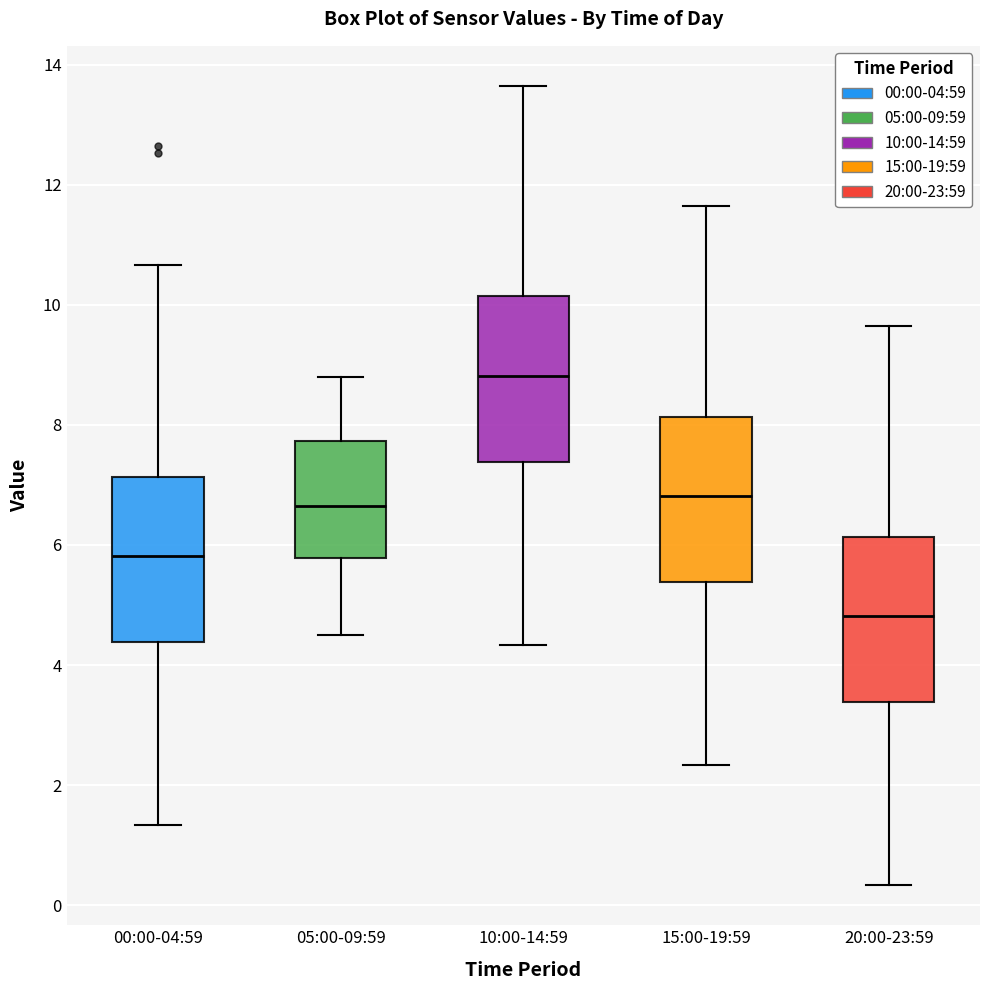

Reading left to right, transcribe this box plot: for each box, give where its median line is, the range the box spans, and where its two whiskers end, as read against the y-axis. The values are not printed on the chart, so give them approximately, as read against the axis.

00:00-04:59: median 5.8, box 4.4 to 7.2, whiskers 1.4 to 10.6
05:00-09:59: median 6.6, box 5.8 to 7.8, whiskers 4.6 to 8.8
10:00-14:59: median 8.8, box 7.4 to 10.2, whiskers 4.4 to 13.6
15:00-19:59: median 6.8, box 5.4 to 8.2, whiskers 2.4 to 11.6
20:00-23:59: median 4.8, box 3.4 to 6.2, whiskers 0.4 to 9.6